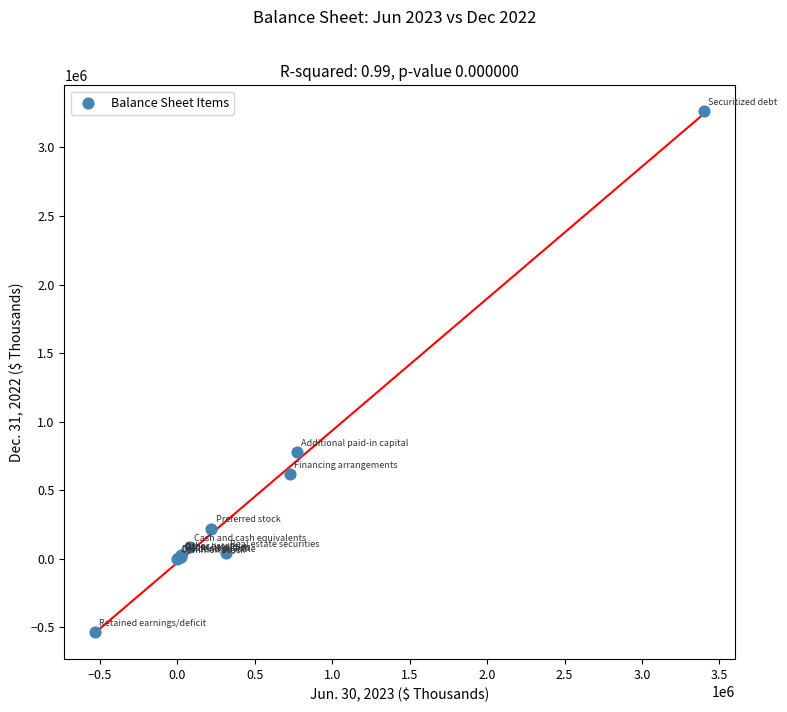

What Y value in the scatter plot is closest to 1362931?

778606